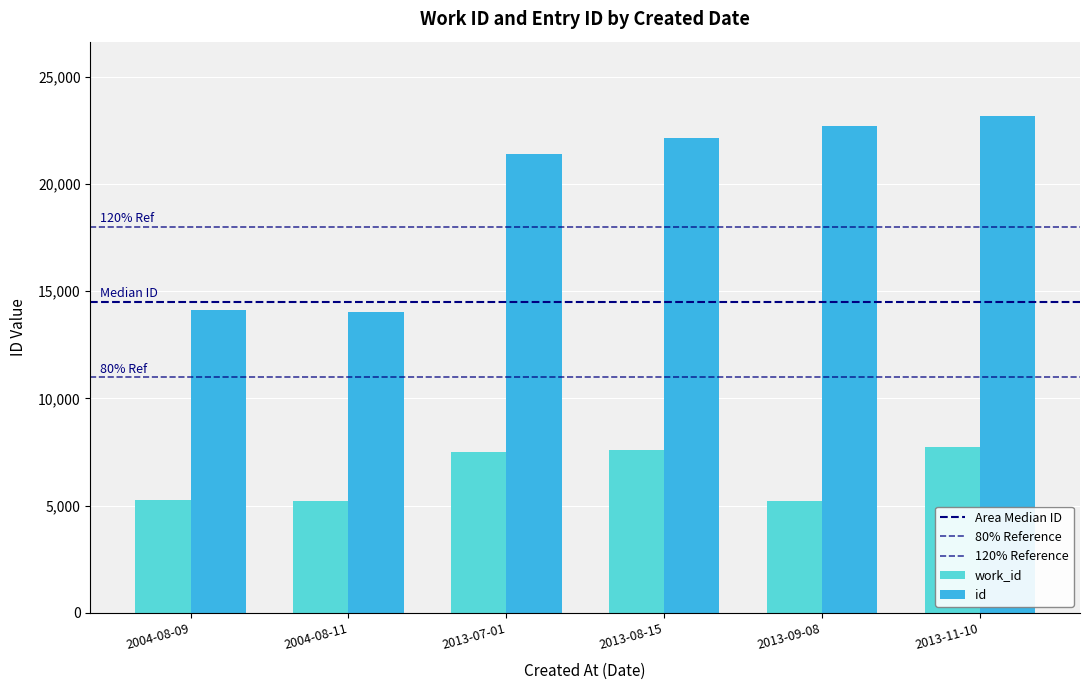

Is it true that id equals 3119 at 2004-08-09?

False